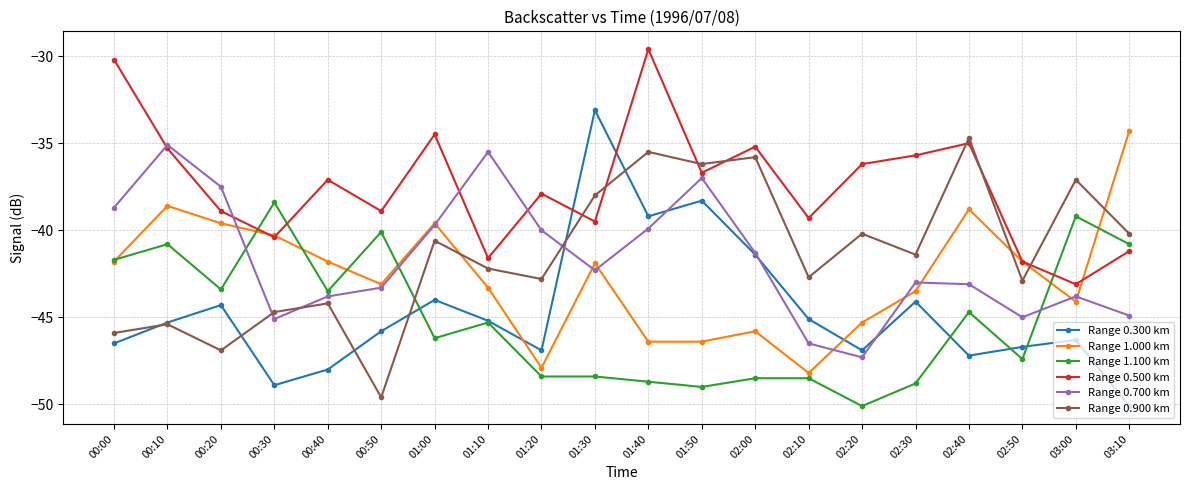

Is it true that Range 0.500 km equals -41.6 at 01:10?

True